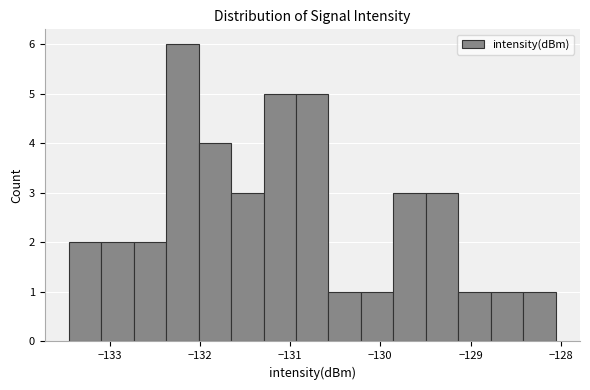

Around what value on the x-axis is the tallest bar? Give the approximate position of its centre, as read against the axis.

-132.2